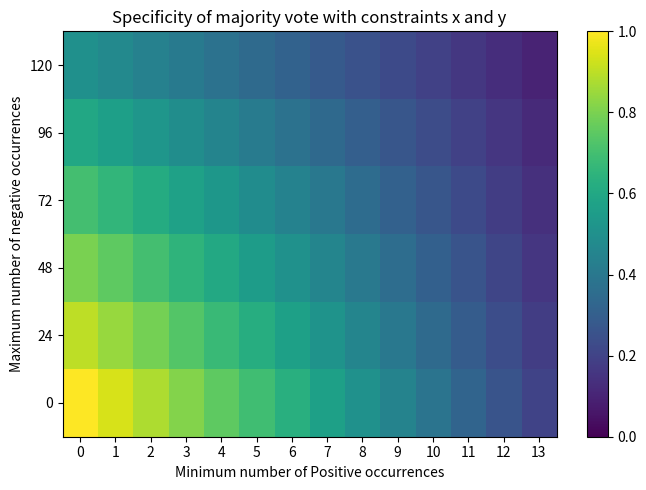

Reading left to right, extract all data points from this chart.

0: 0=1.0	1=0.9	2=0.9	3=0.8	4=0.8	5=0.7	6=0.6	7=0.6	8=0.5	9=0.4	10=0.4	11=0.3	12=0.3	13=0.2
24: 0=0.9	1=0.8	2=0.8	3=0.7	4=0.7	5=0.6	6=0.6	7=0.5	8=0.5	9=0.4	10=0.3	11=0.3	12=0.2	13=0.2
48: 0=0.8	1=0.8	2=0.7	3=0.7	4=0.6	5=0.6	6=0.5	7=0.5	8=0.4	9=0.4	10=0.3	11=0.3	12=0.2	13=0.2
72: 0=0.7	1=0.7	2=0.6	3=0.6	4=0.5	5=0.5	6=0.4	7=0.4	8=0.4	9=0.3	10=0.3	11=0.2	12=0.2	13=0.1
96: 0=0.6	1=0.6	2=0.5	3=0.5	4=0.5	5=0.4	6=0.4	7=0.3	8=0.3	9=0.3	10=0.2	11=0.2	12=0.2	13=0.1
120: 0=0.5	1=0.5	2=0.4	3=0.4	4=0.4	5=0.3	6=0.3	7=0.3	8=0.3	9=0.2	10=0.2	11=0.2	12=0.1	13=0.1